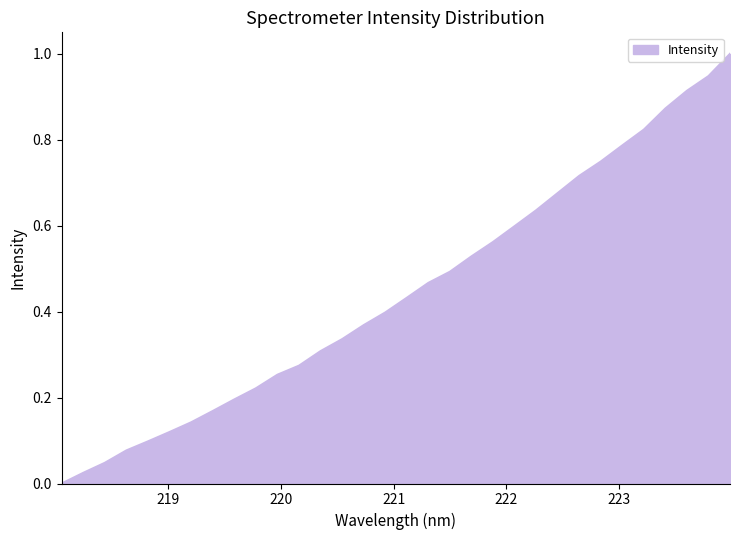

What is the maximum value shown in the chart?

1.0